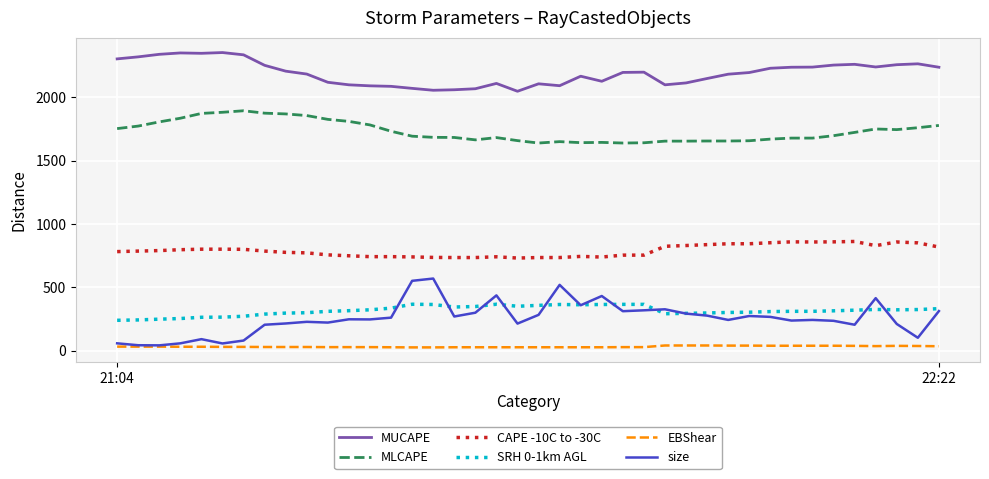

True or false: CAPE -10C to -30C and SRH 0-1km AGL cross at least once.

False